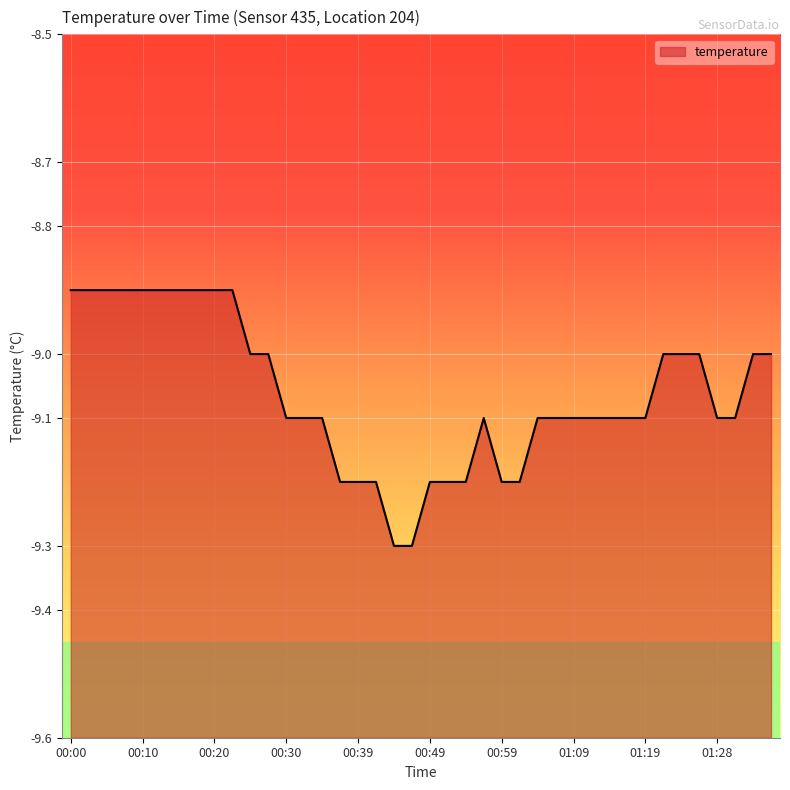

Read the value at 00:42.

-9.2